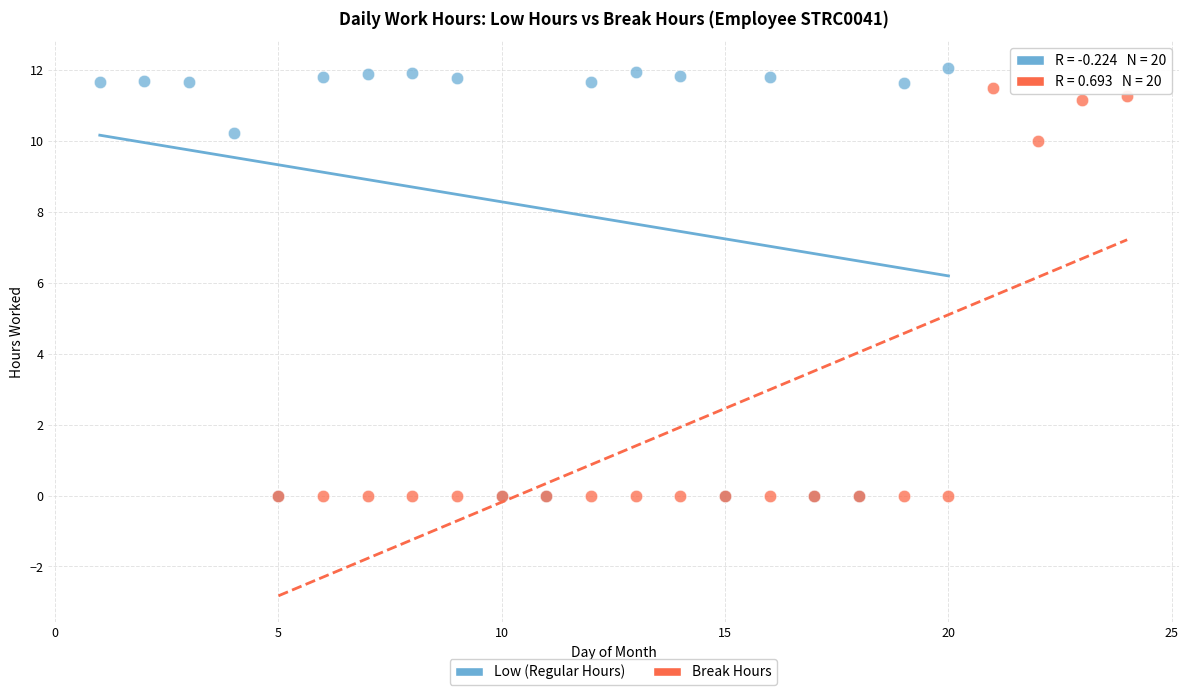

Which series contains the highest Y value?

Low (Regular Hours)